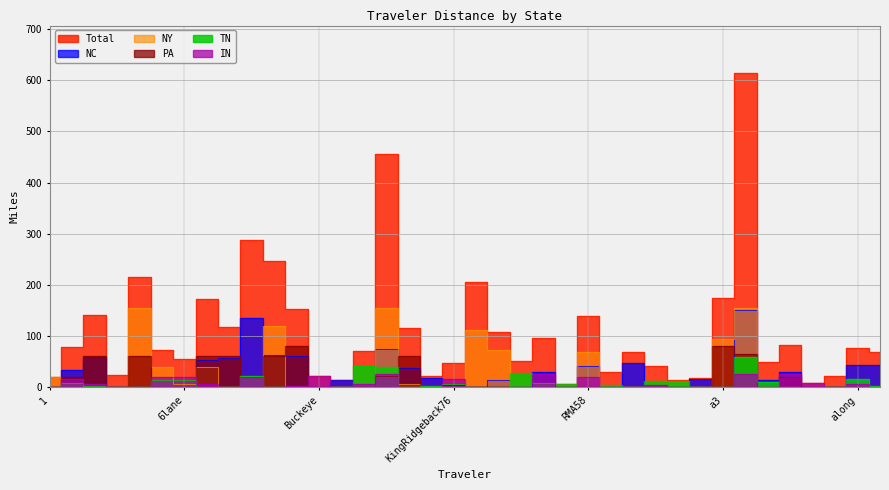

What is the label of the 12th point from the right?

SK220